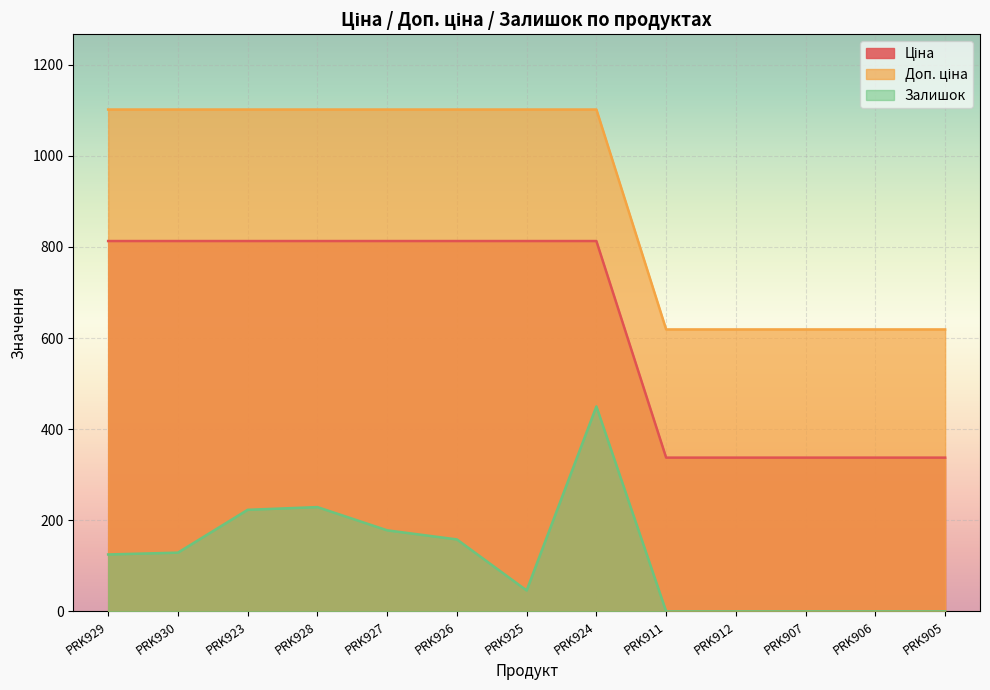

At which category does the chart reach its minimum across all series?

PRK911